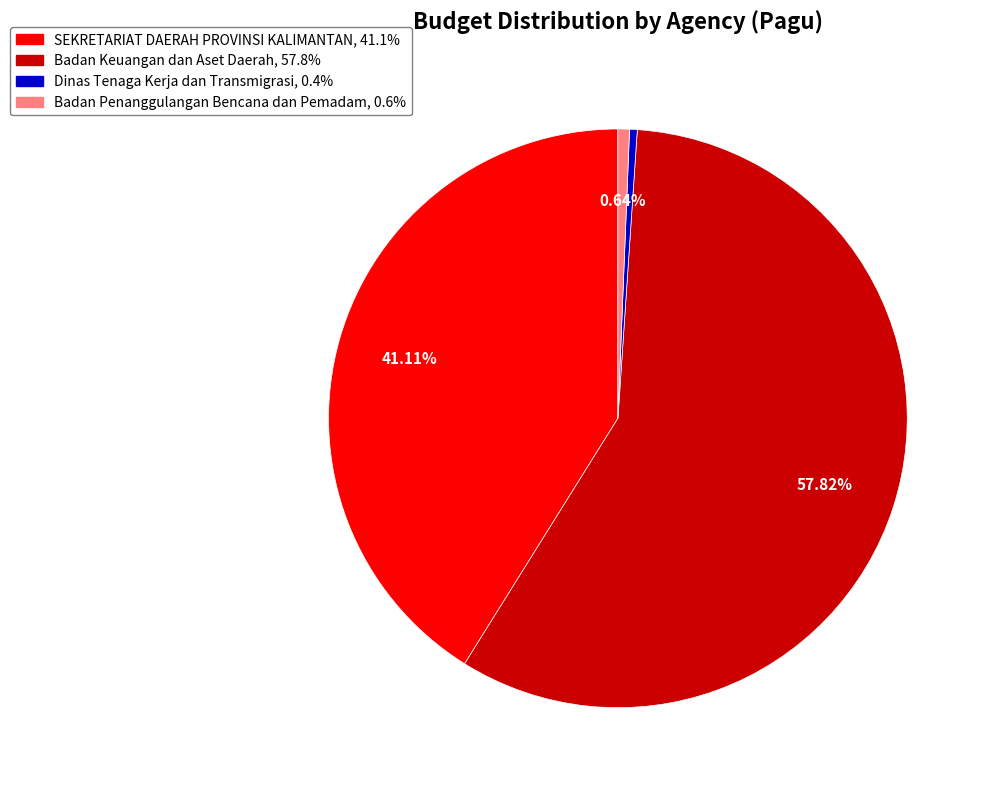

Is there a majority slice in this chart?

Yes